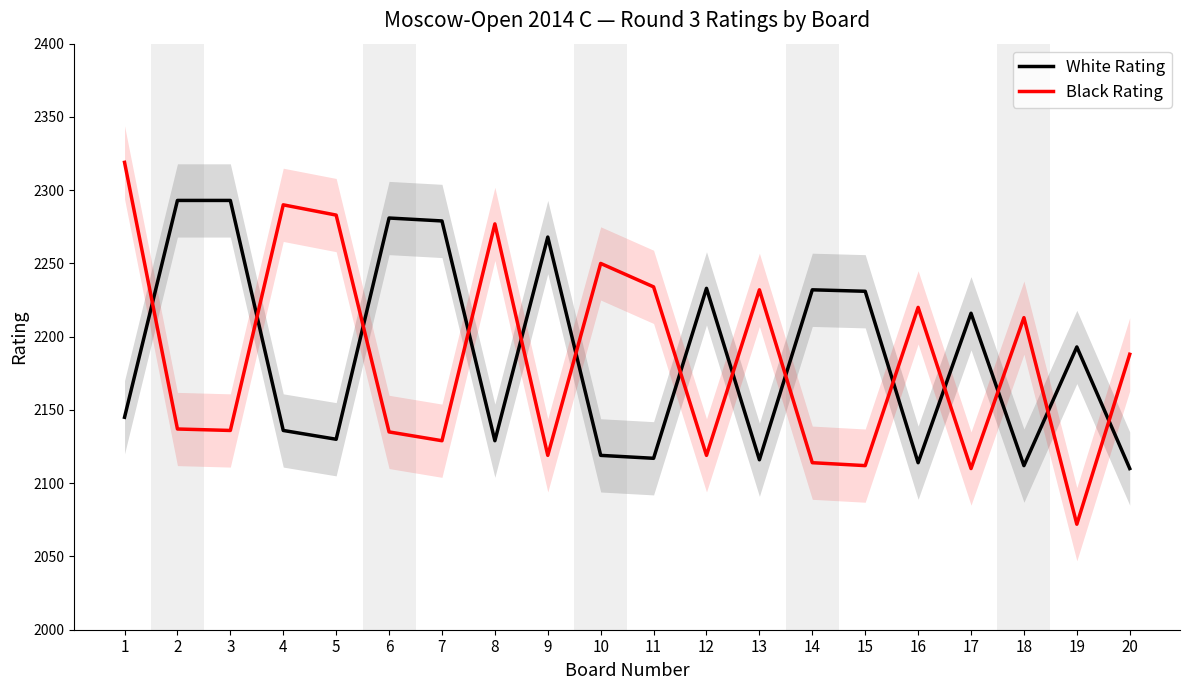

Rank the categories by White Rating value from lowest to highest.

20, 18, 16, 13, 11, 10, 8, 5, 4, 1, 19, 17, 15, 14, 12, 9, 7, 6, 2, 3